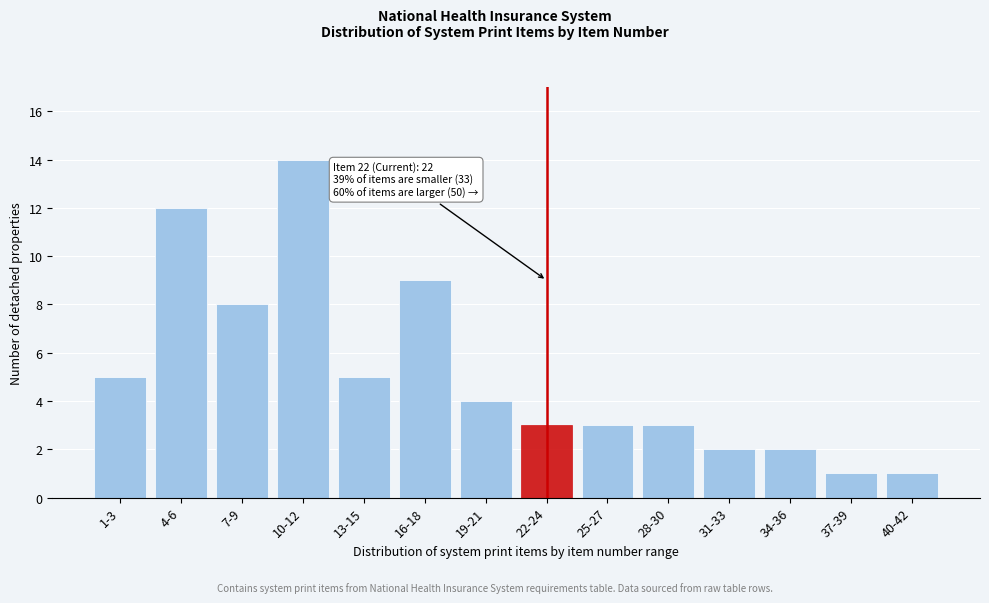

Reading left to right, transcribe all the data shown in this chart.

5	12	8	14	5	9	4	3	3	3	2	2	1	1